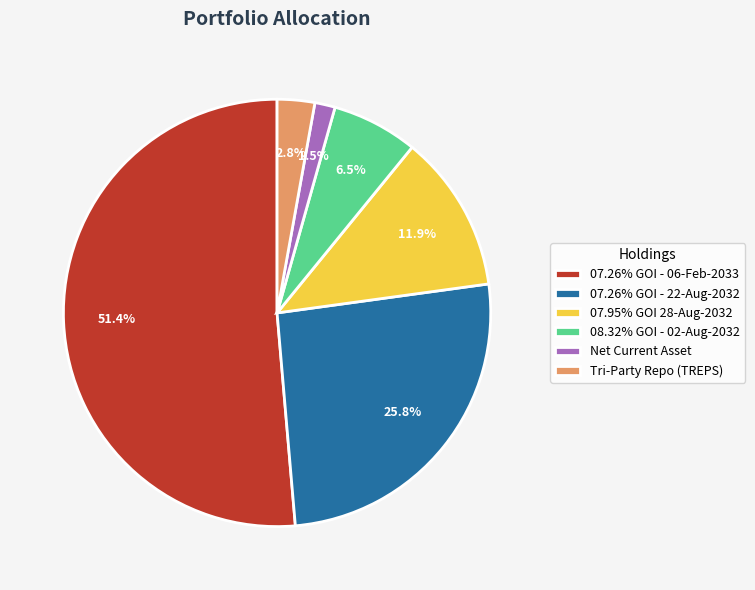

To the nearest percent, what is the difference between the largest and smallest slice percentages?

50%